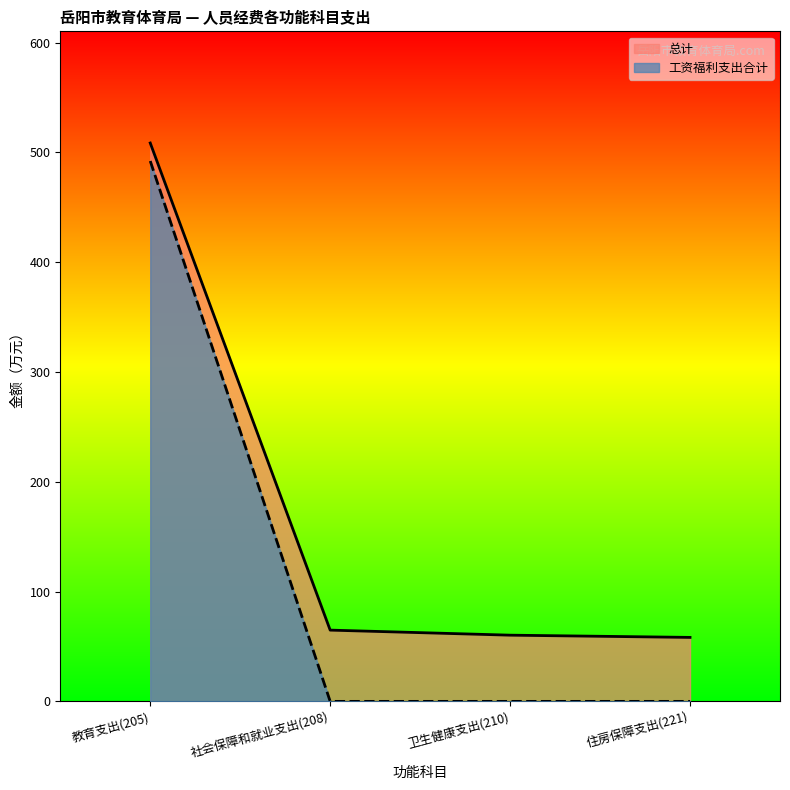

At which category does the chart reach its minimum across all series?

社会保障和就业支出(208)